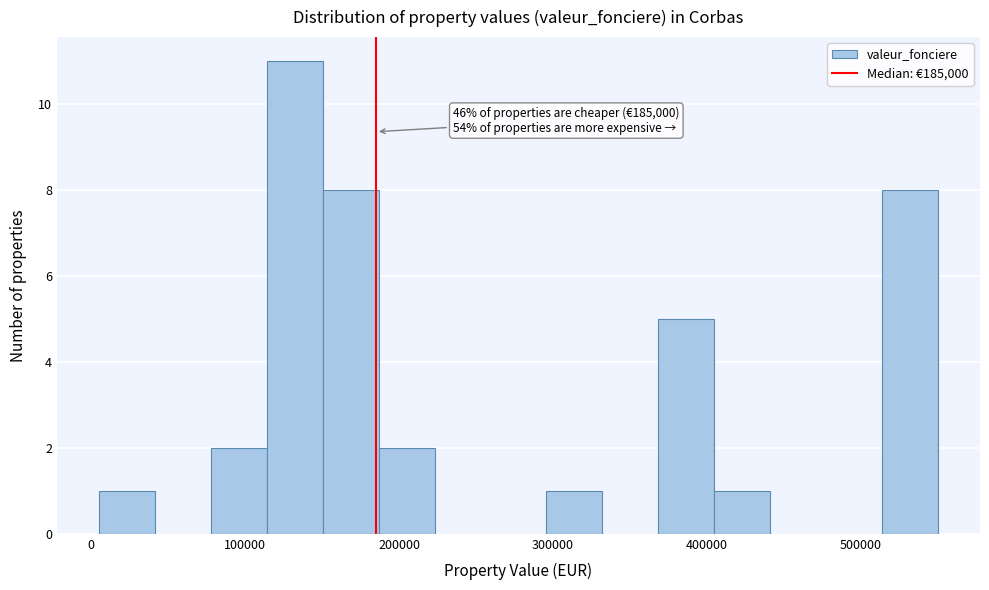

Around what value on the x-axis is the tallest bar? Give the approximate position of its centre, as read against the axis.

130000